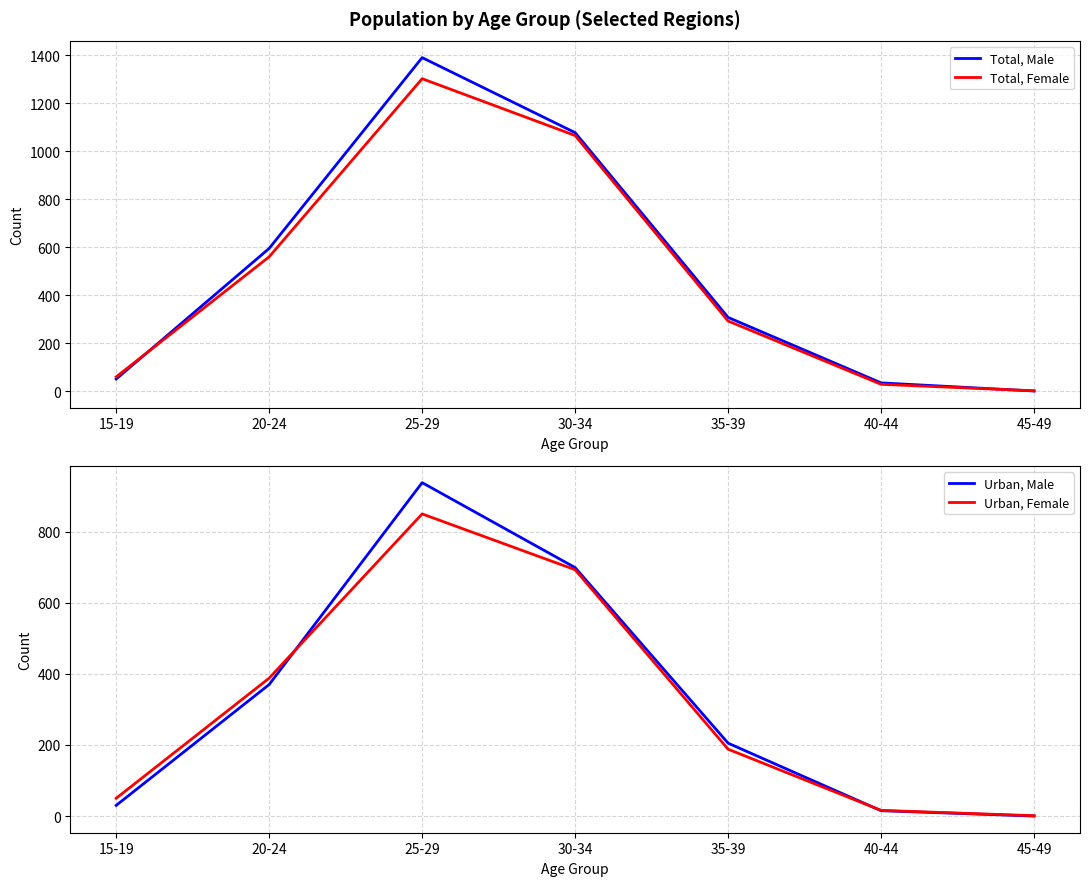

What is the value of the Urban, Male point at the 3rd from the left?

938